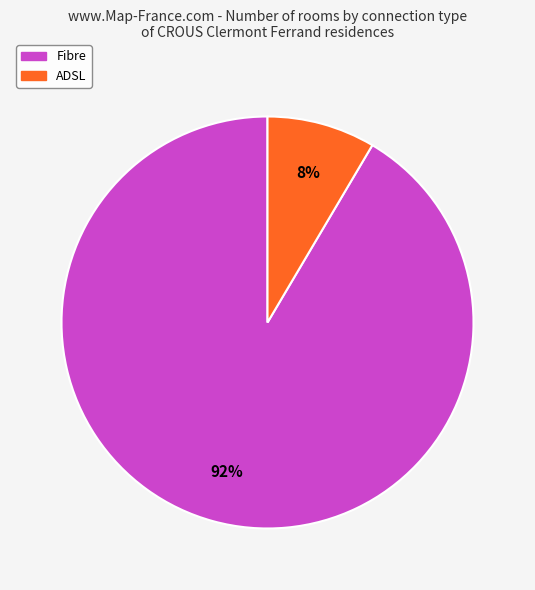

Is it true that ADSL is 14% of the pie?

False